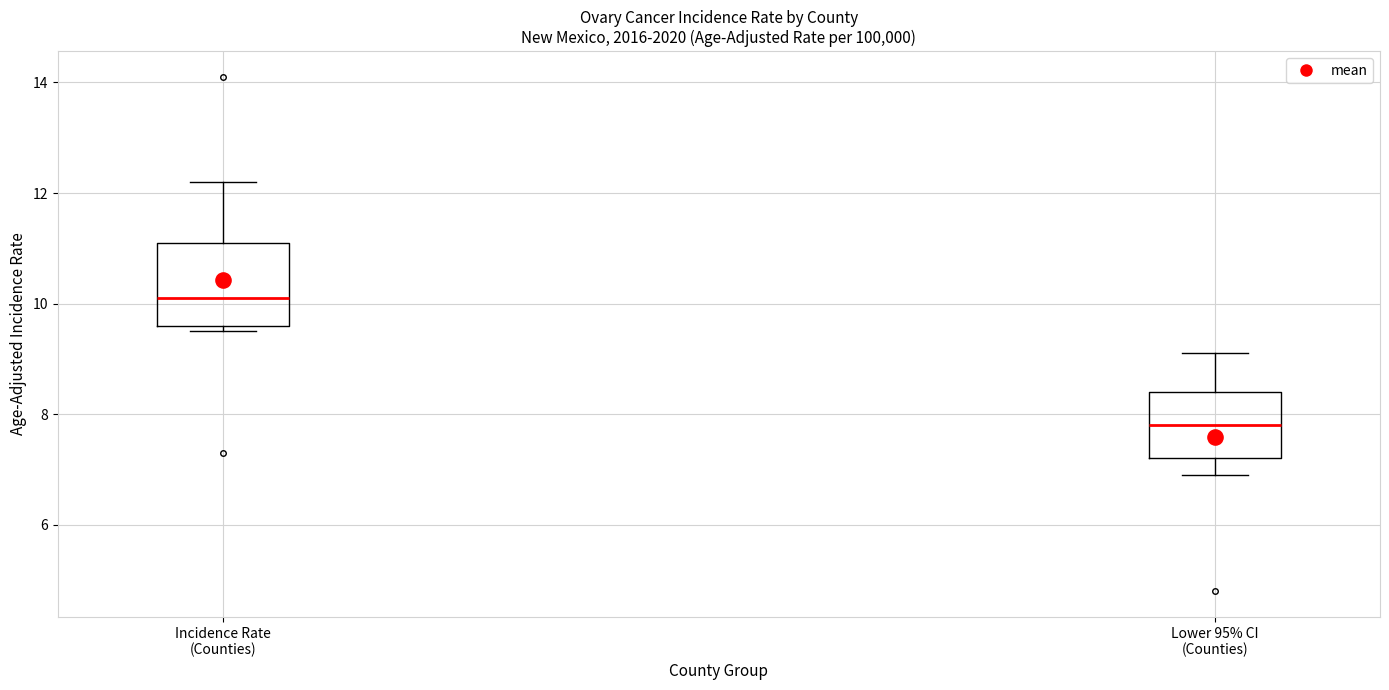

Which box is the tallest, from its lower edge to its upper edge?

Incidence Rate (Counties)